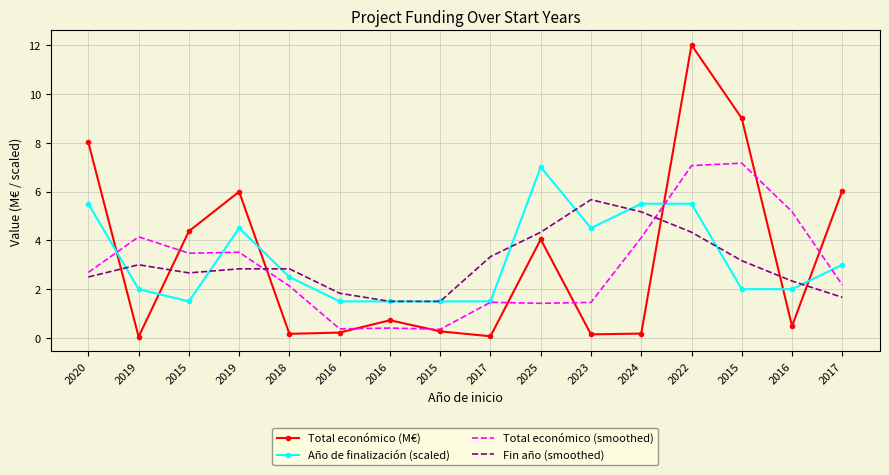

How many values in the Total económico (smoothed) series exceed 2?

10